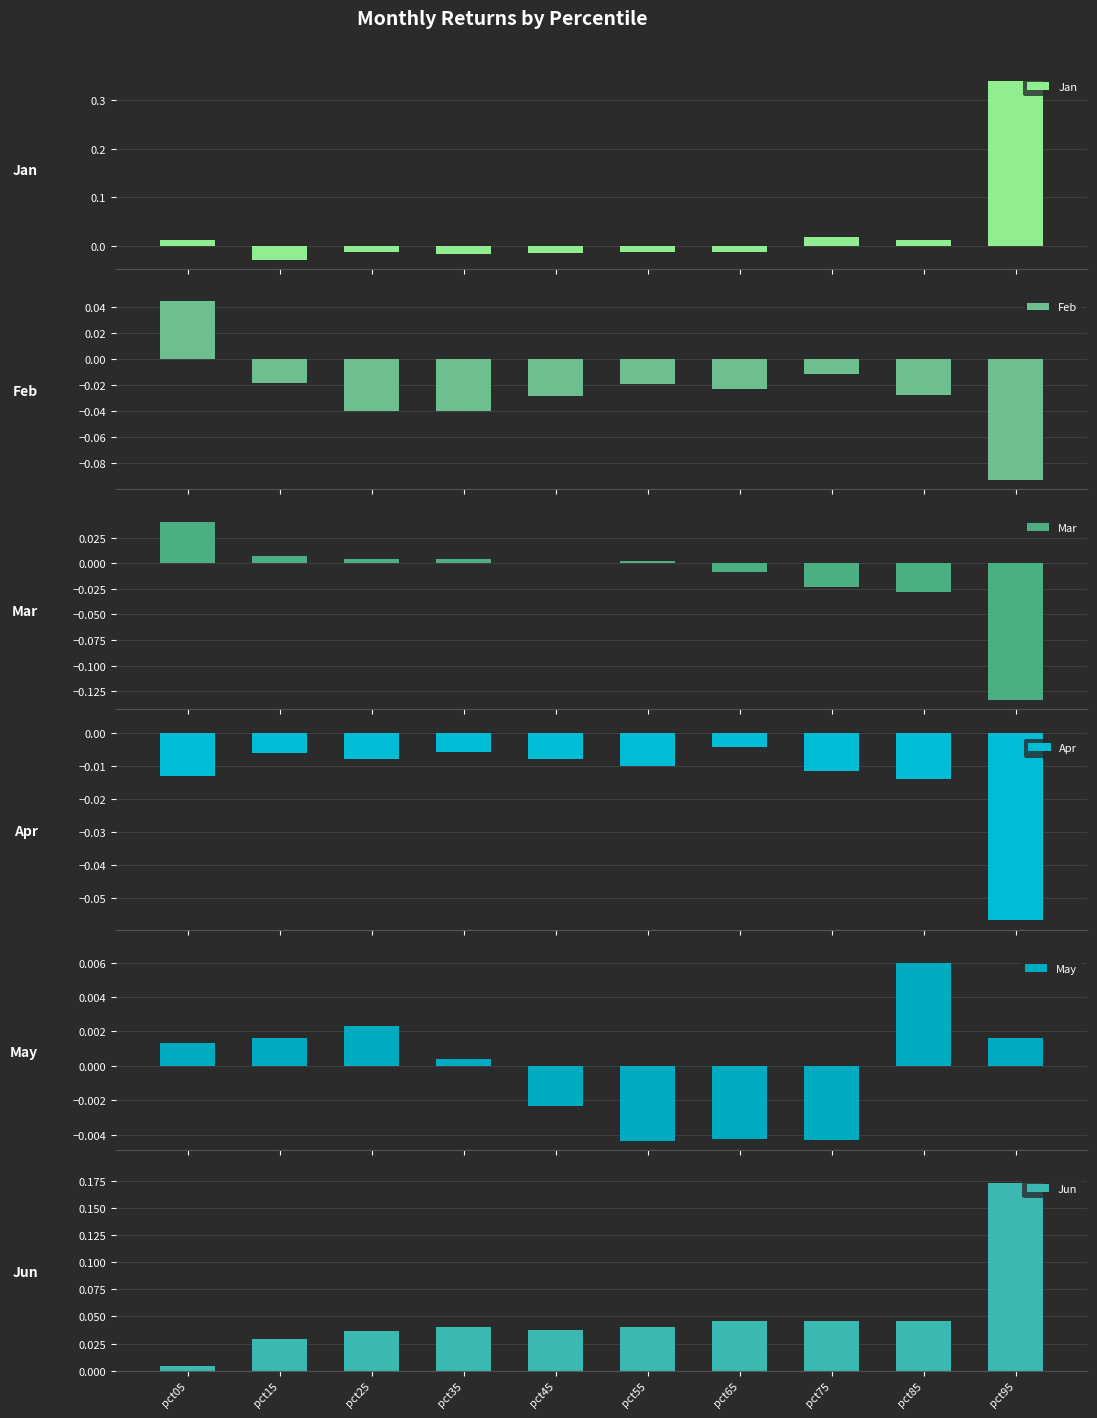

Is the value of Jan at pct55 greater than the value of May at pct05?

No